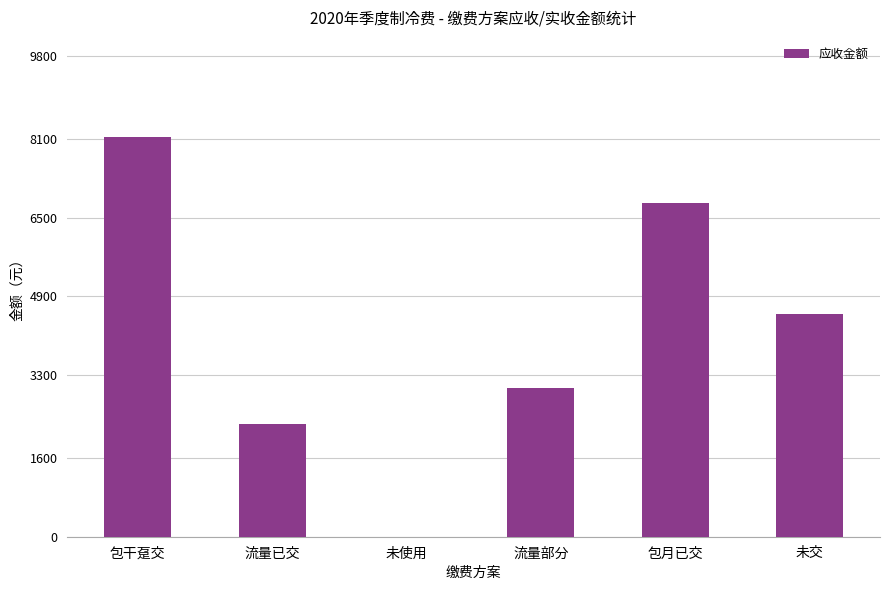

Which has a higher value, 包月已交 or 流量部分?

包月已交